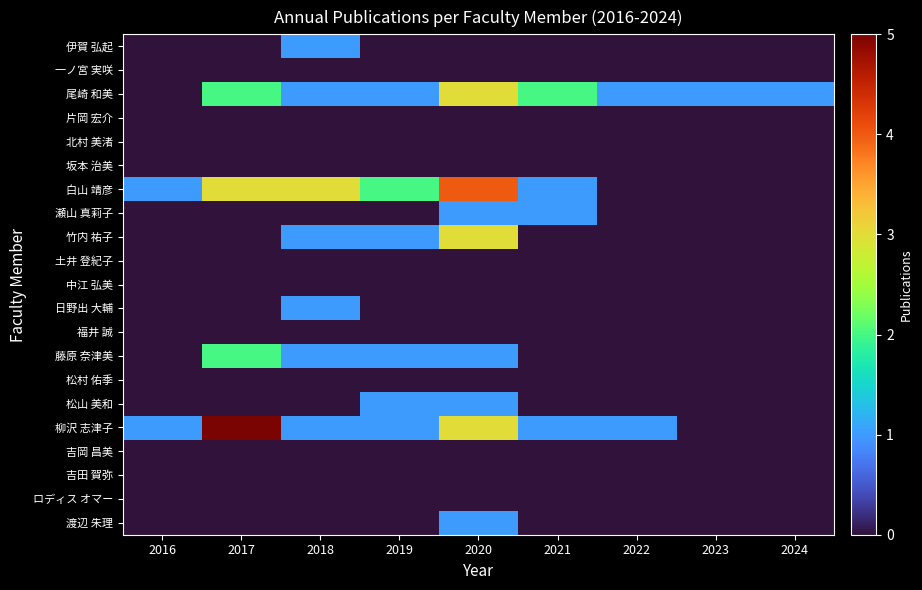

Which label corresponds to the smallest value in the chart?

2016